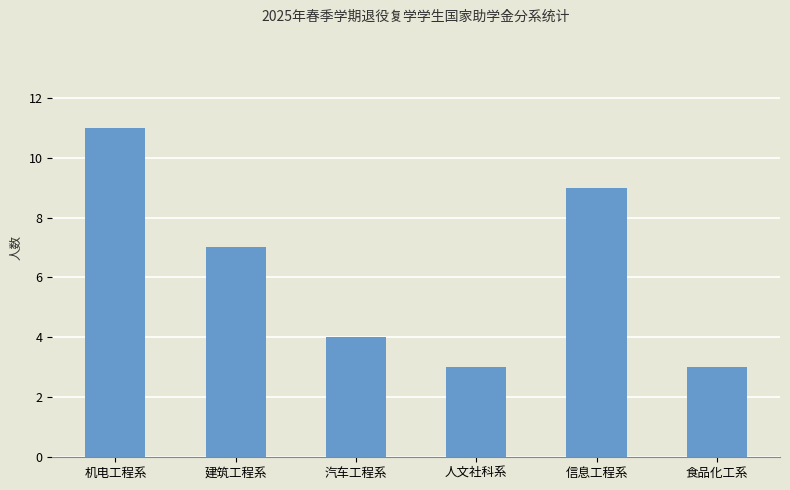

What is the label of the 1st bar from the right?

食品化工系